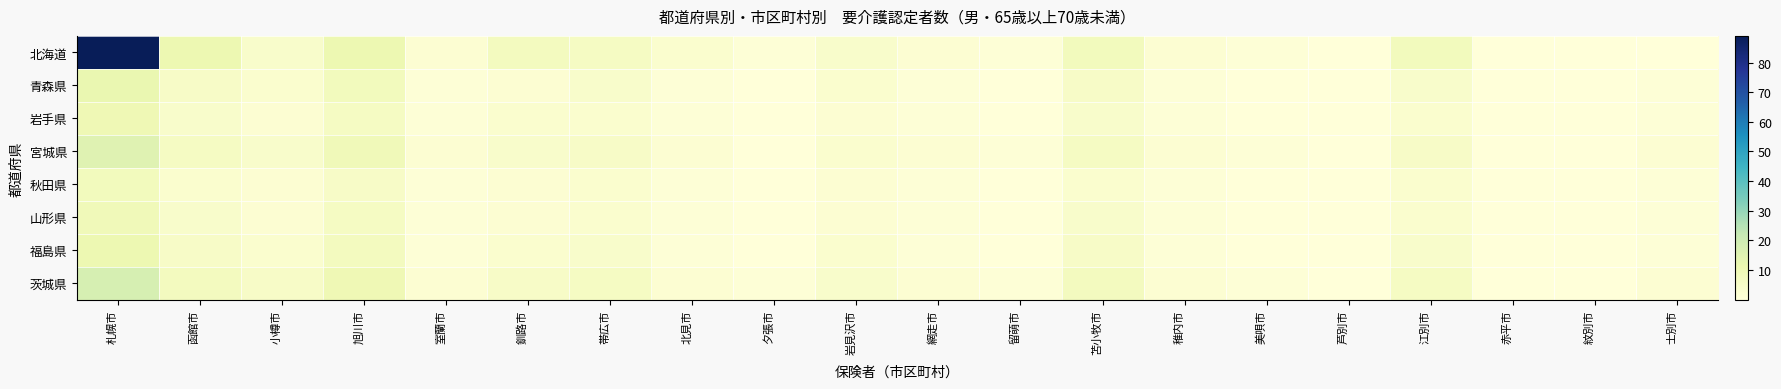

At which category does the chart reach its peak across all series?

札幌市